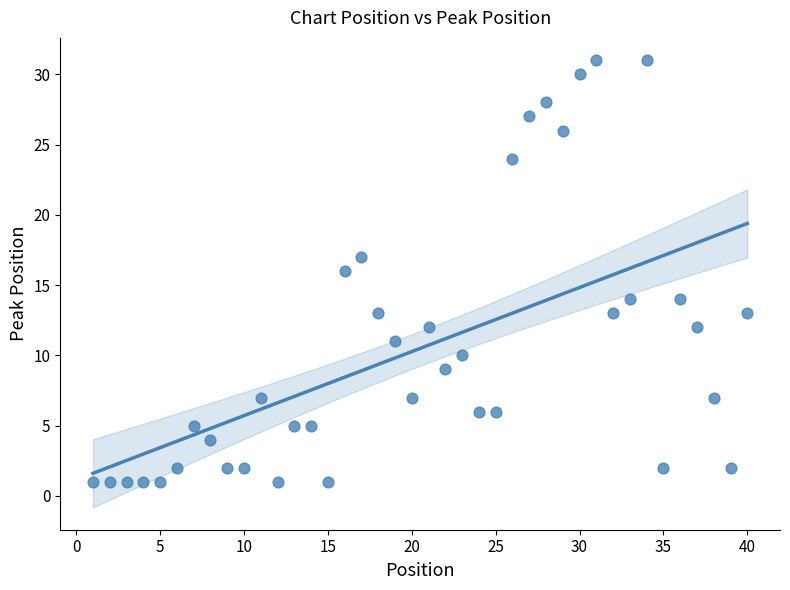

What is the range of X values (max minus min)?

39